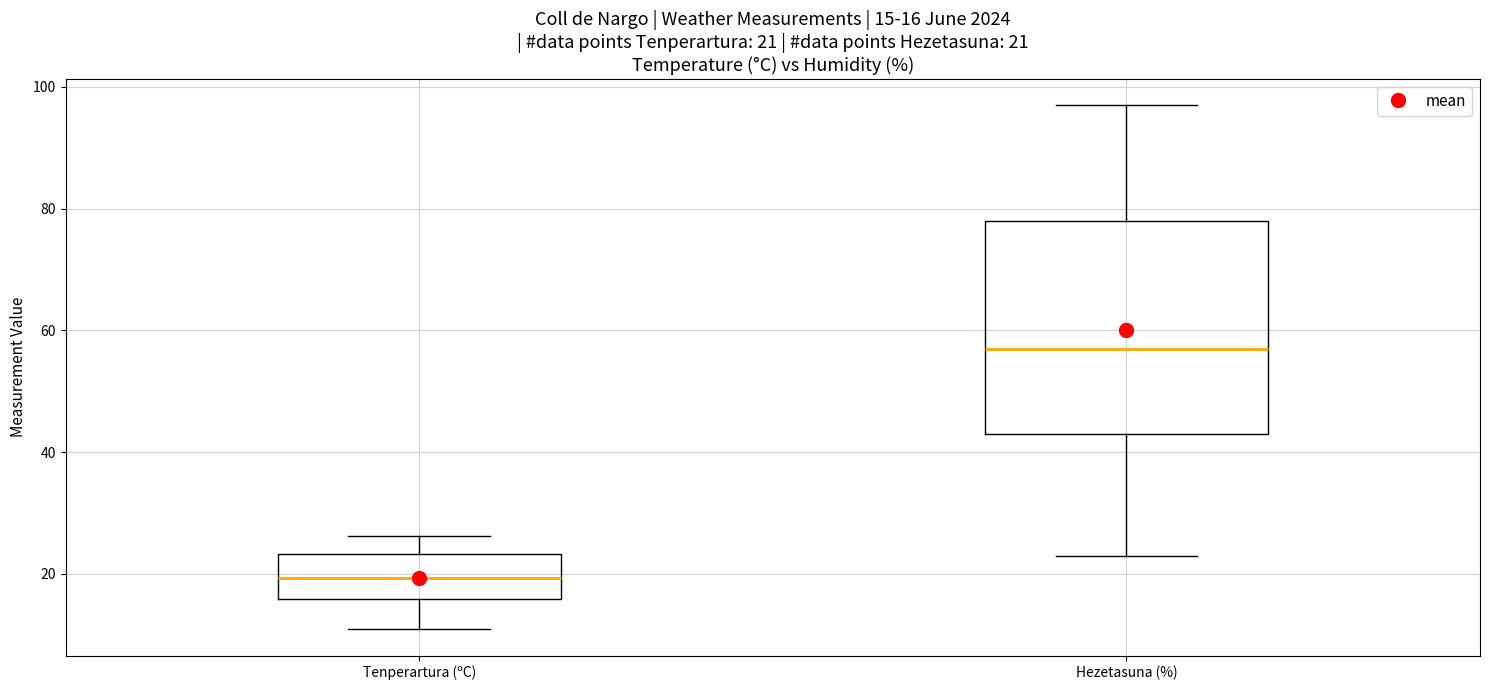

Which box is the tallest, from its lower edge to its upper edge?

Hezetasuna (%)